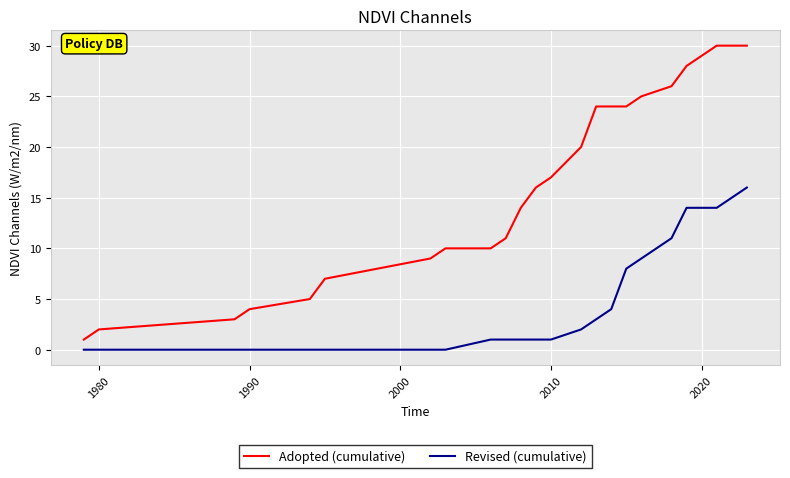

What is the maximum value shown in the chart?

30